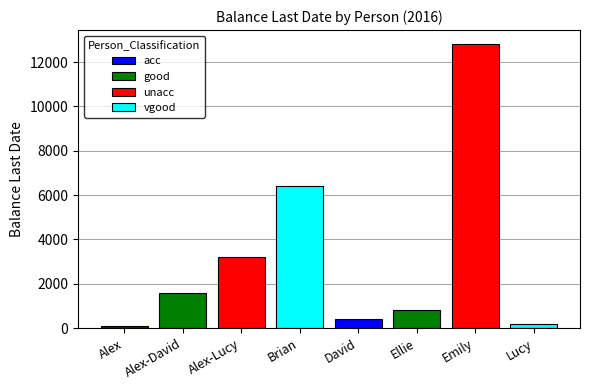

What is the label of the 5th bar from the left?

David